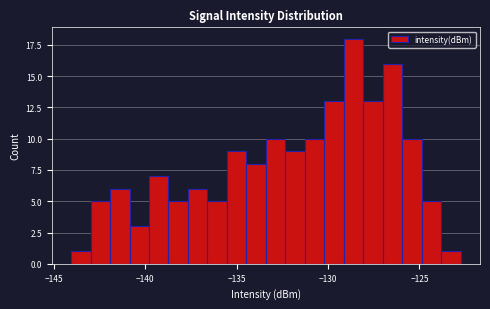

Read against the x-axis, roughly where is the centre of the tallest bar?

-128.5